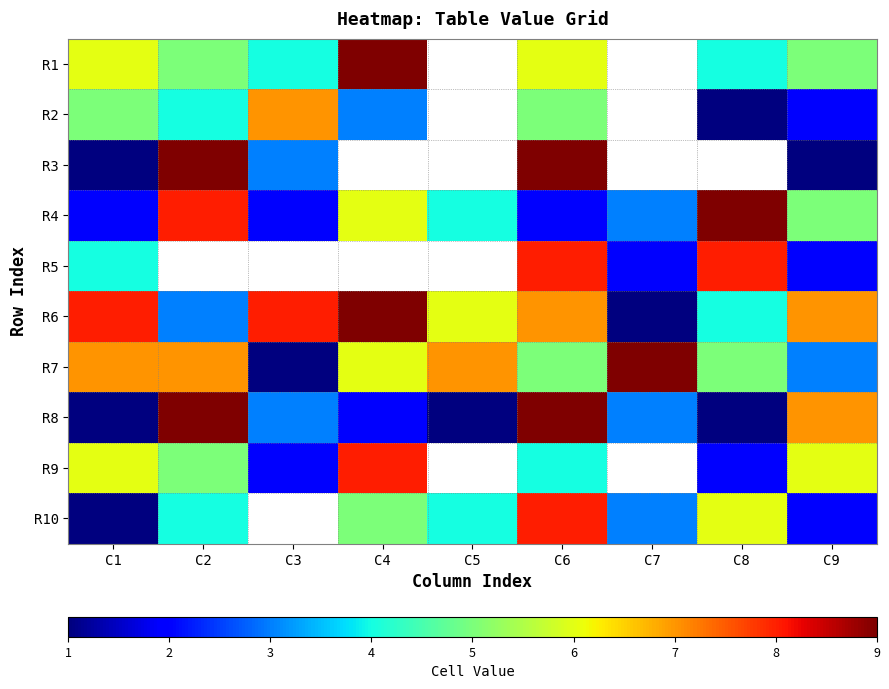

At which label does R4 first exceed 4?

C2